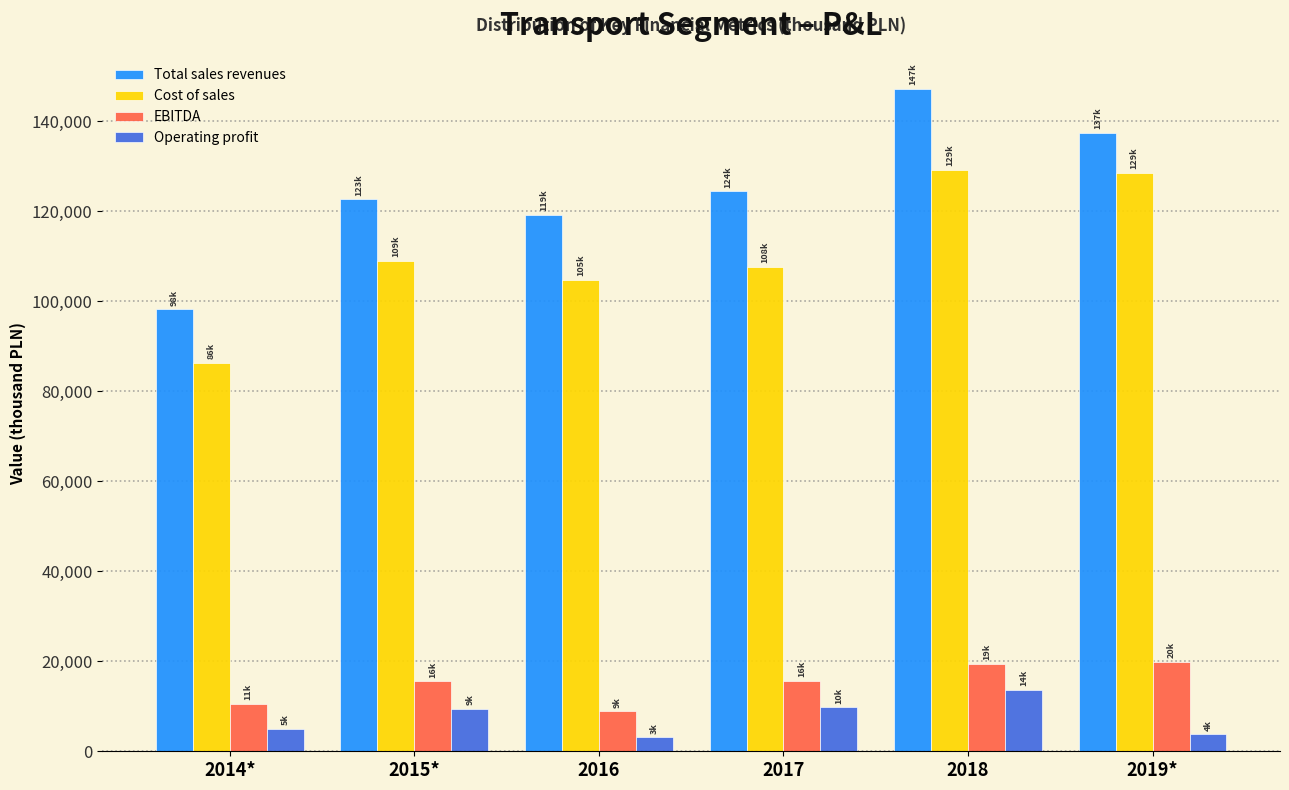

What is the difference between the maximum and second lowest values in the Total sales revenues series?

27960